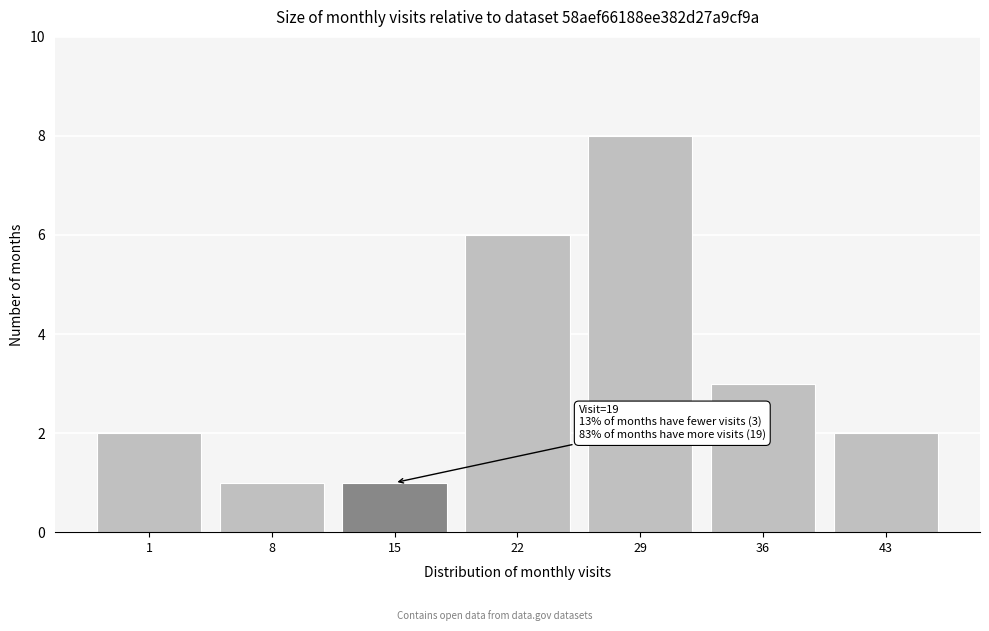

Reading left to right, list all the values displayed in this chart.

1=2	8=1	15=1	22=6	29=8	36=3	43=2